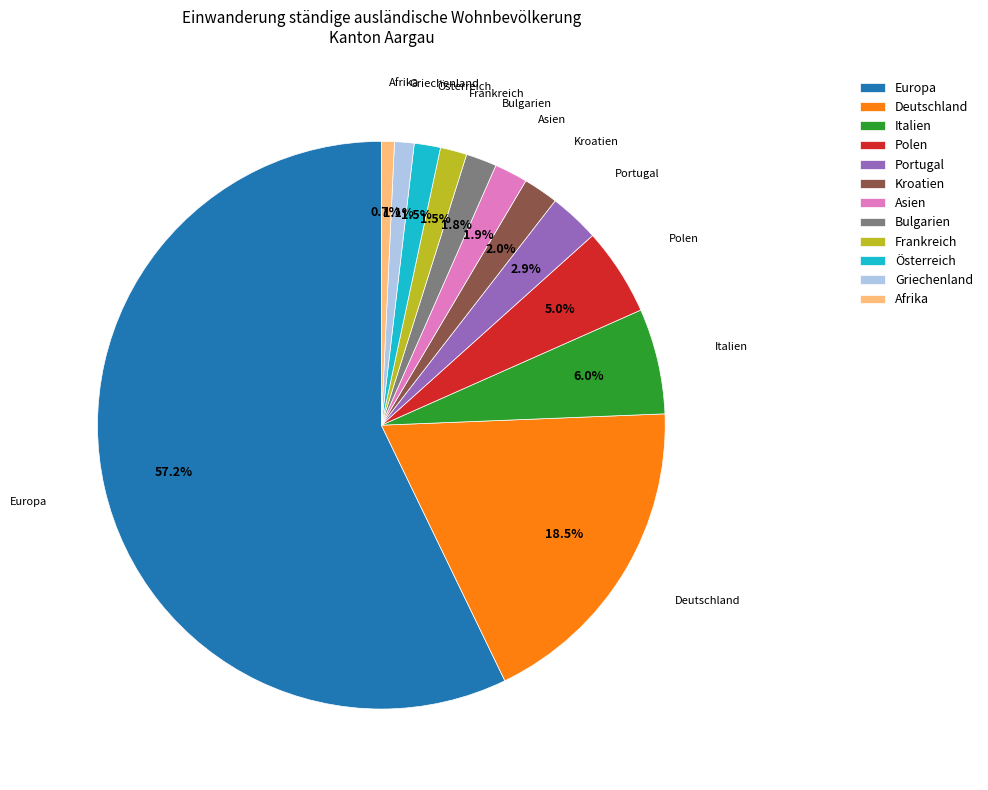

Approximately how many times larger is the value at Griechenland compared to Kroatien?

0.6